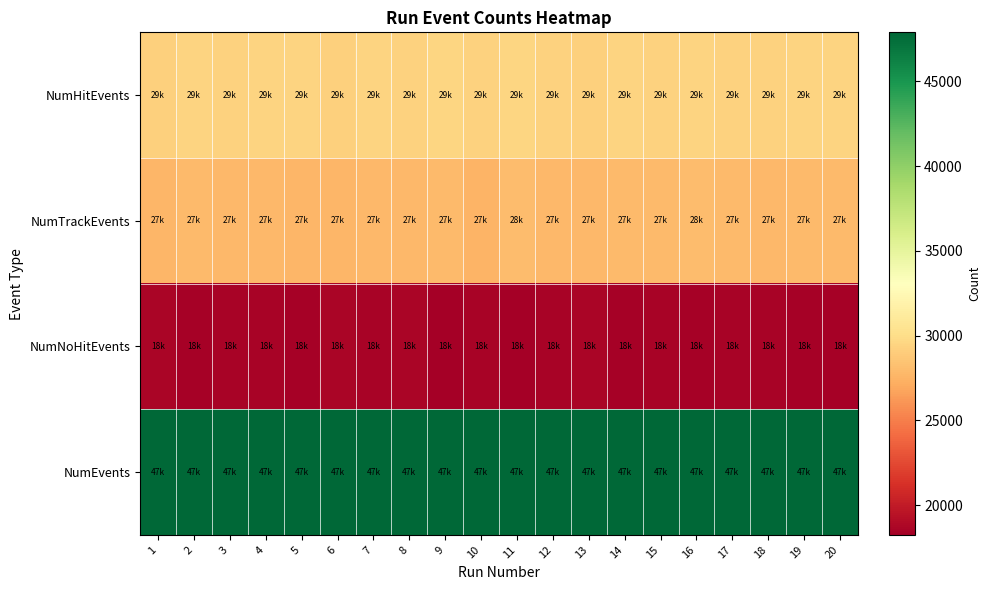

At how many categories does at least one series exceed 27360?

20